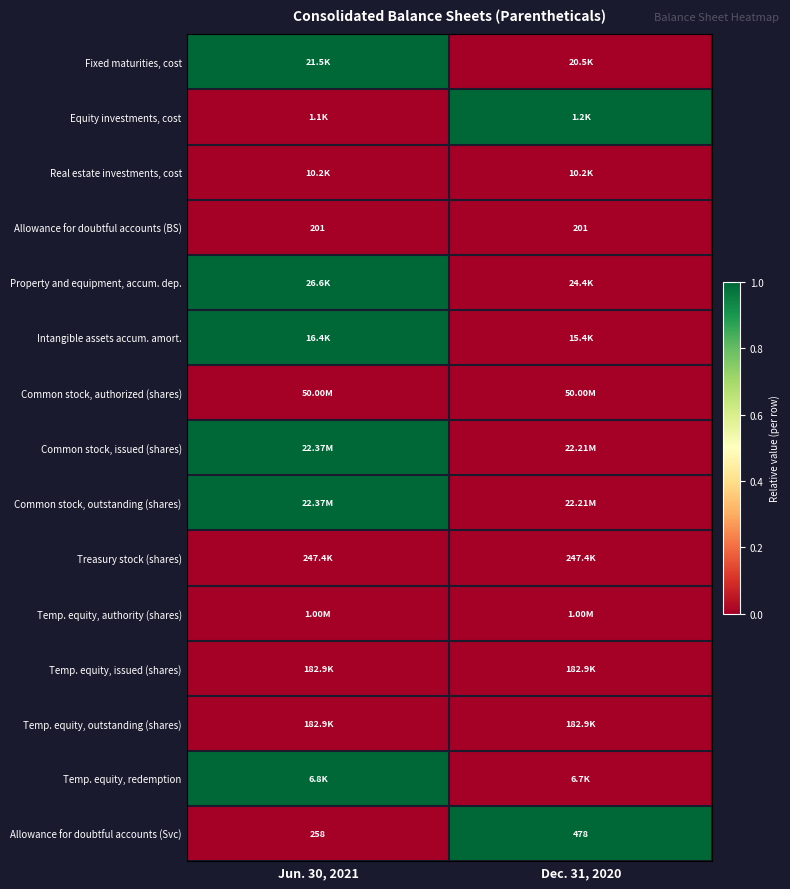

What is the difference between the maximum and minimum values in the Allowance for doubtful accounts (Svc) series?

220